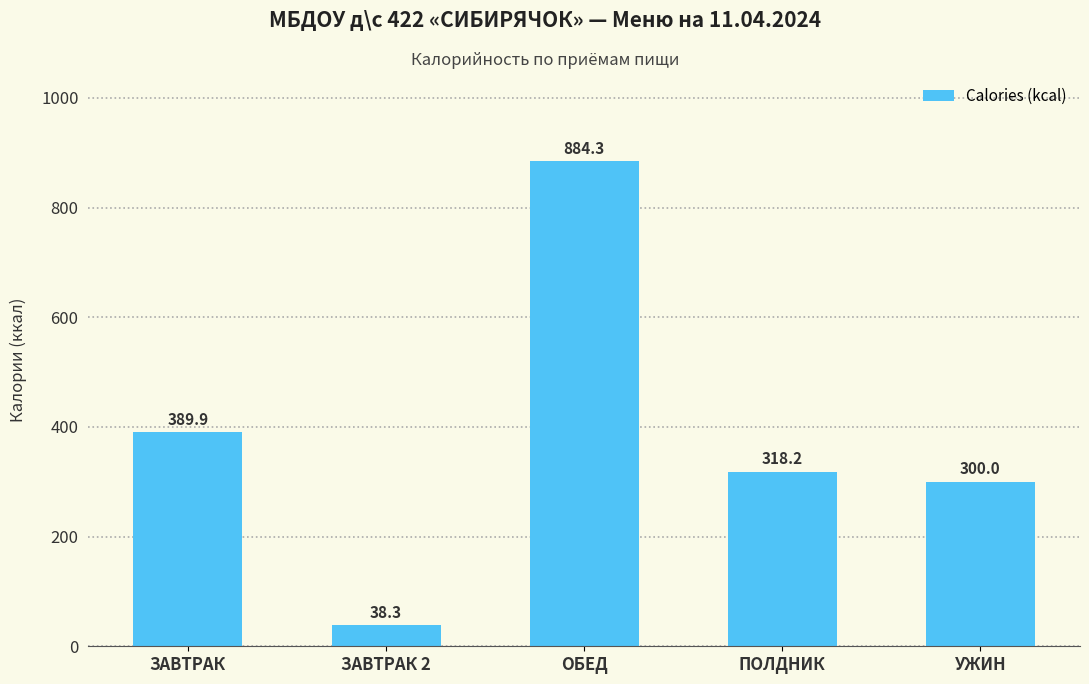

What is the smallest value displayed?

38.3